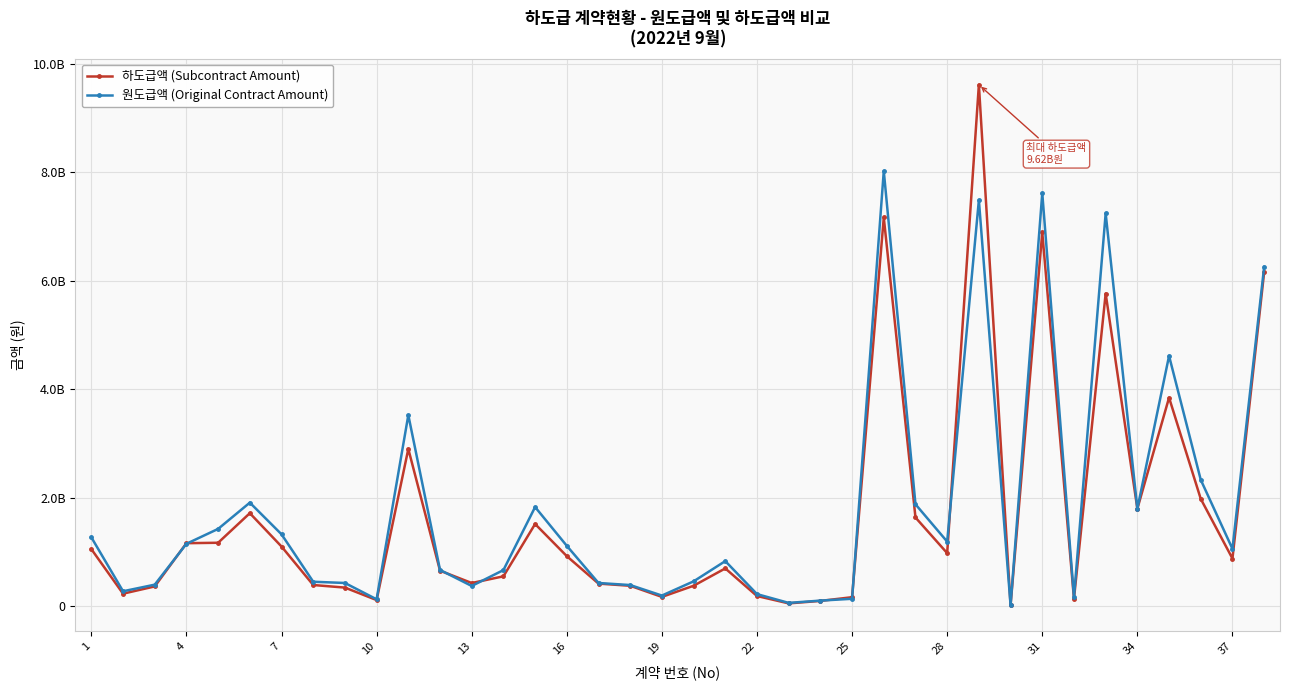

What are all the series names shown in the legend?

하도급액 (Subcontract Amount), 원도급액 (Original Contract Amount)